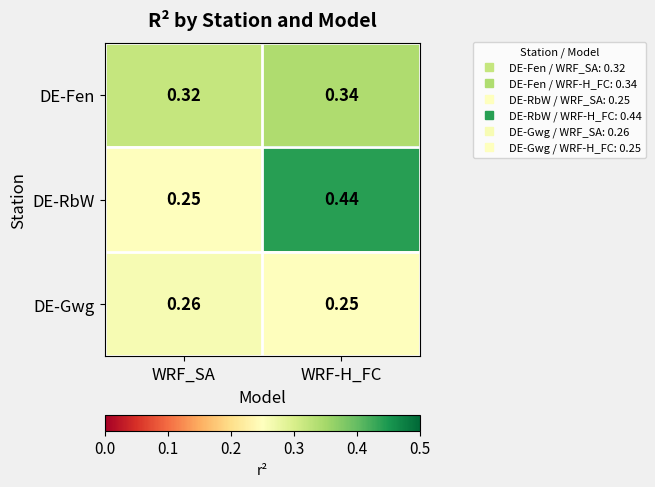

Count the number of data series in this chart.

3